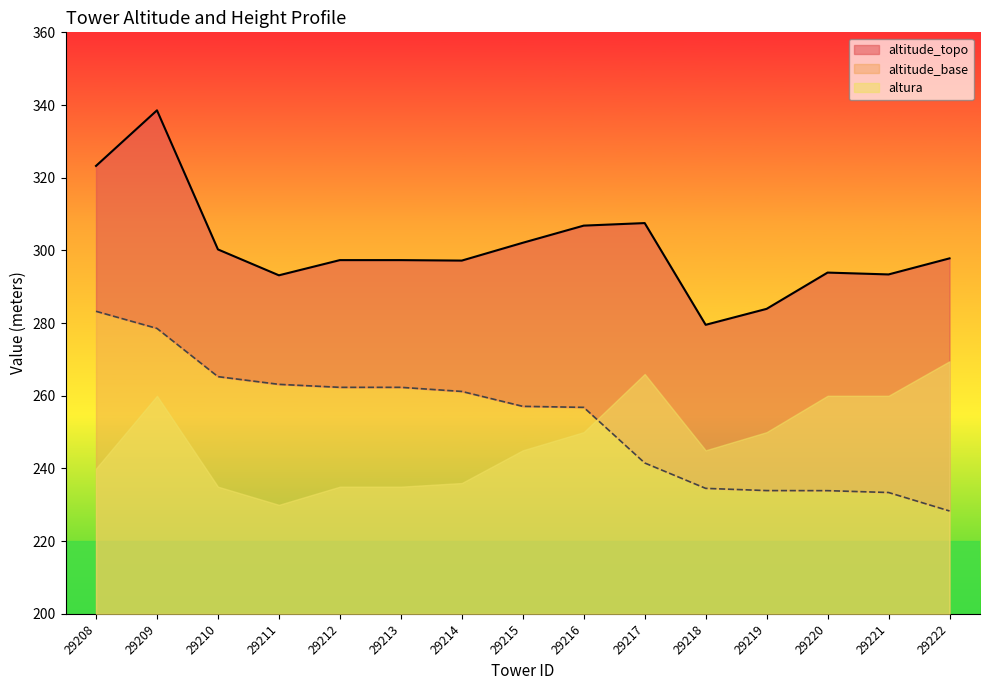

True or false: altitude_base and altitude_topo intersect in this chart.

False